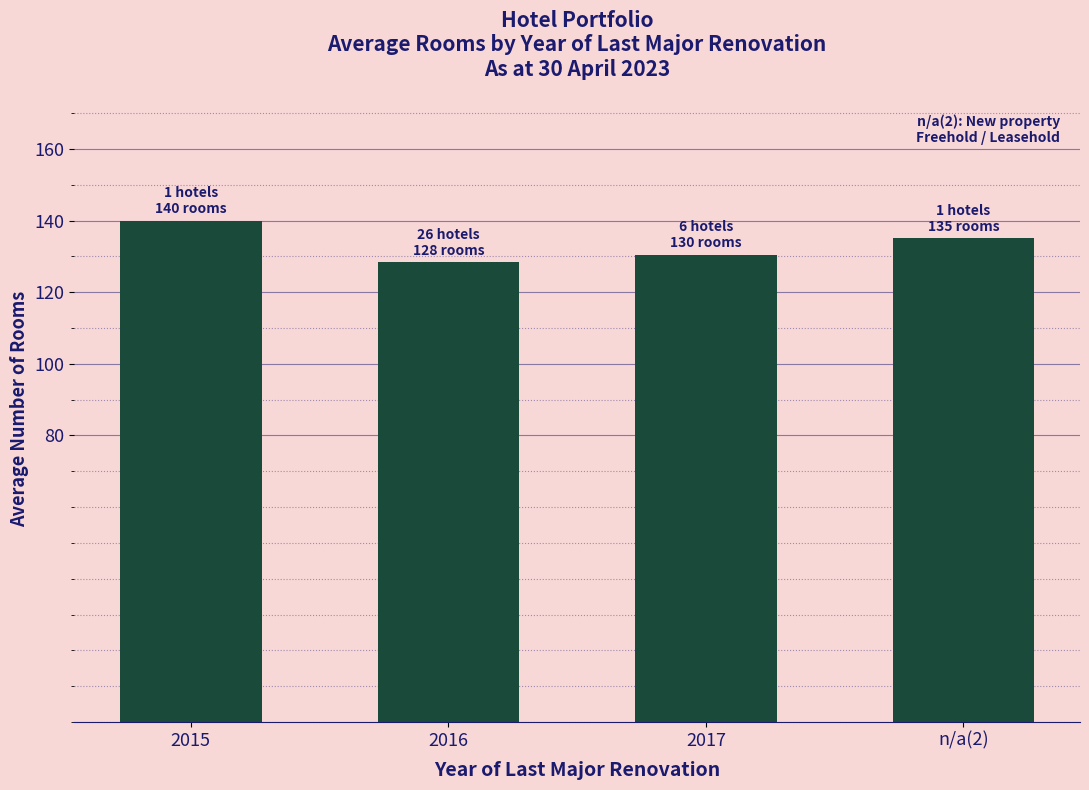

How many series are shown in this chart?

1